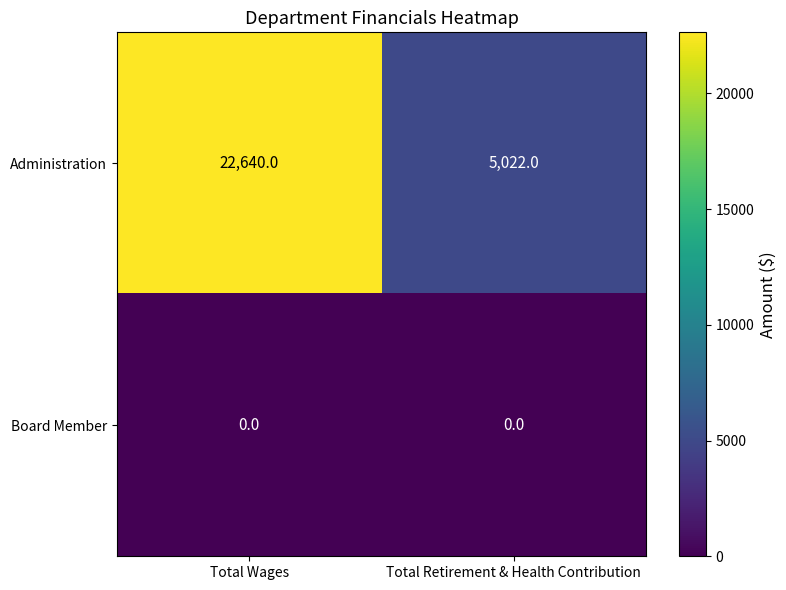

Reading left to right, what are all the values shown in this chart?

Administration: Total Wages=22640	Total Retirement & Health Contribution=5022
Board Member: Total Wages=0	Total Retirement & Health Contribution=0